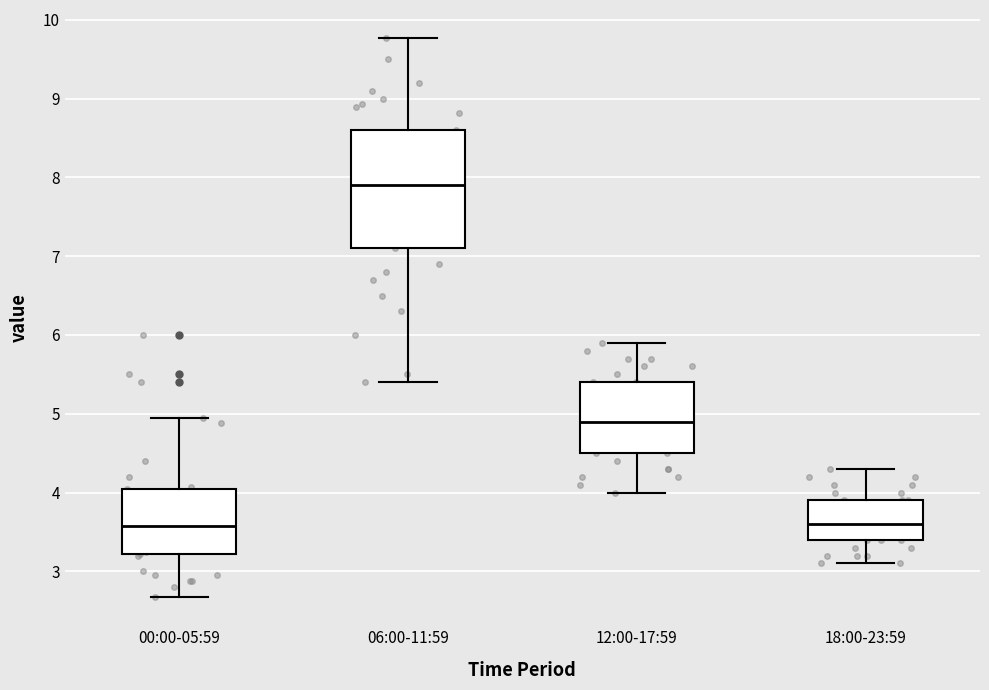

Reading left to right, read every box against the y-axis: the position of its median line, the range the box covers, and the ends of its whiskers. The values are not printed on the chart, so give them approximately, as read against the axis.

00:00-05:59: median 3.6, box 3.2 to 4.1, whiskers 2.7 to 5.0
06:00-11:59: median 7.9, box 7.1 to 8.6, whiskers 5.4 to 9.8
12:00-17:59: median 4.9, box 4.5 to 5.4, whiskers 4.0 to 5.9
18:00-23:59: median 3.6, box 3.4 to 3.9, whiskers 3.1 to 4.3